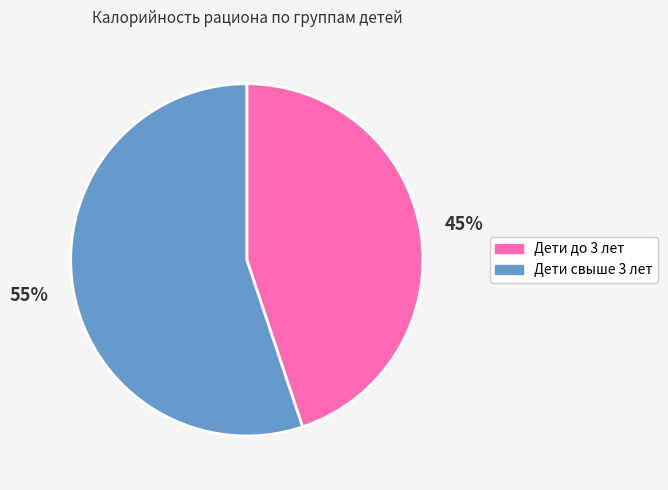

Does any single category account for the majority?

Yes